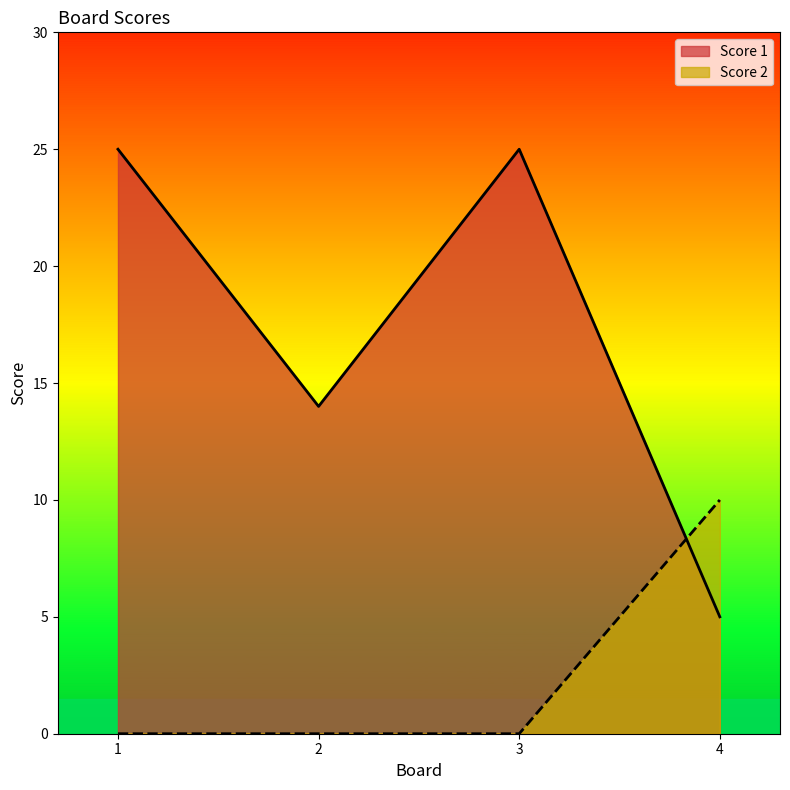

Reading left to right, extract all data points from this chart.

Score 1: 1=25	2=14	3=25	4=5
Score 2: 1=0	2=0	3=0	4=10